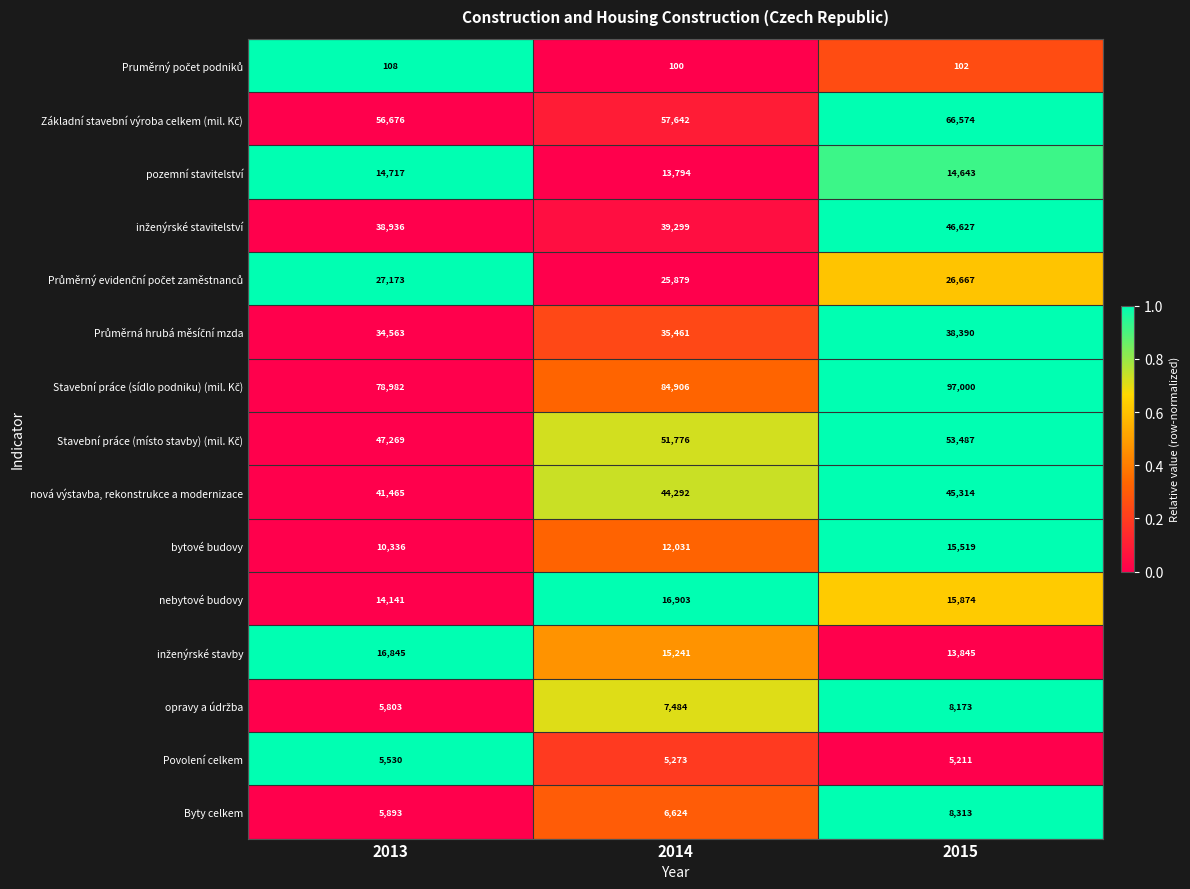

What is the minimum value shown in the chart?

100